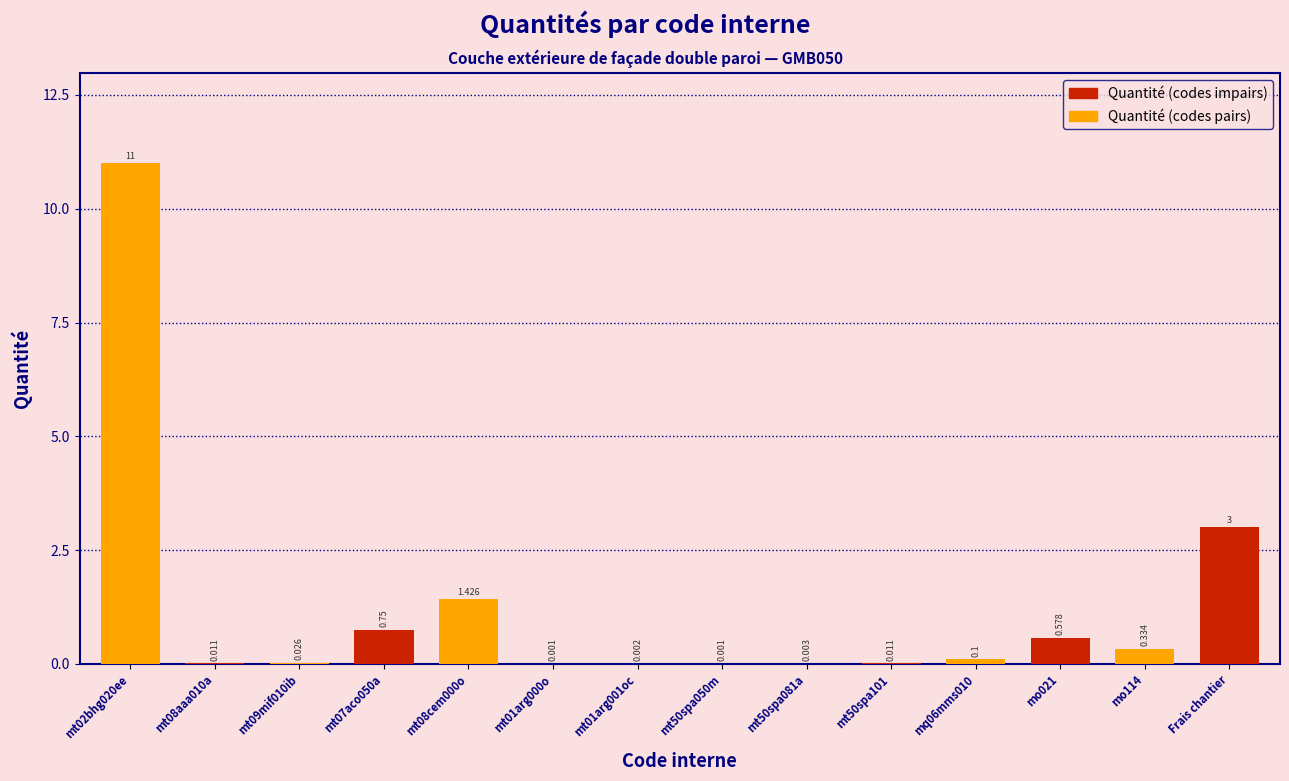

At which label is the value closest to 5?

Frais chantier